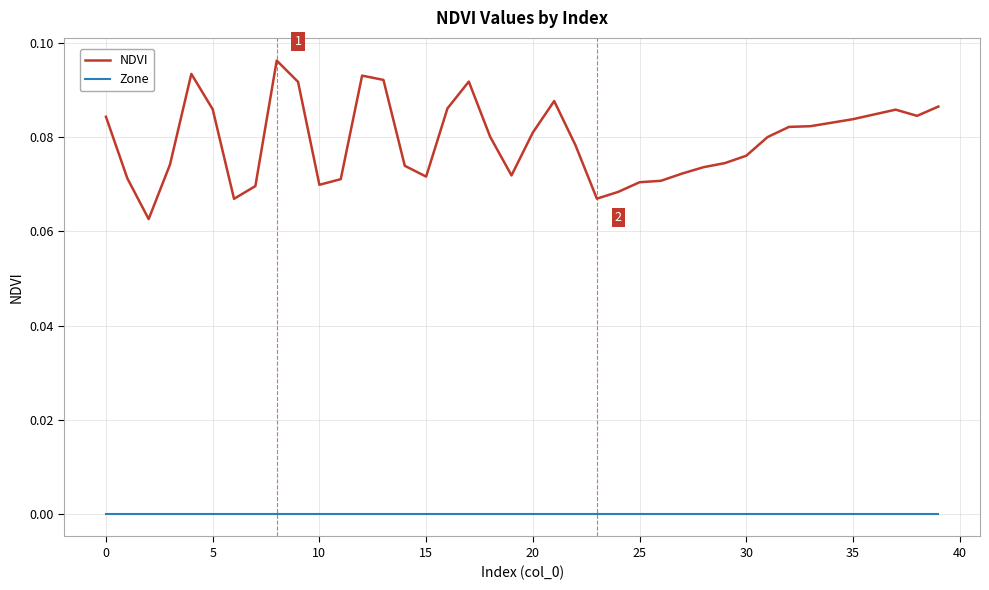

True or false: Zone and NDVI cross at least once.

False